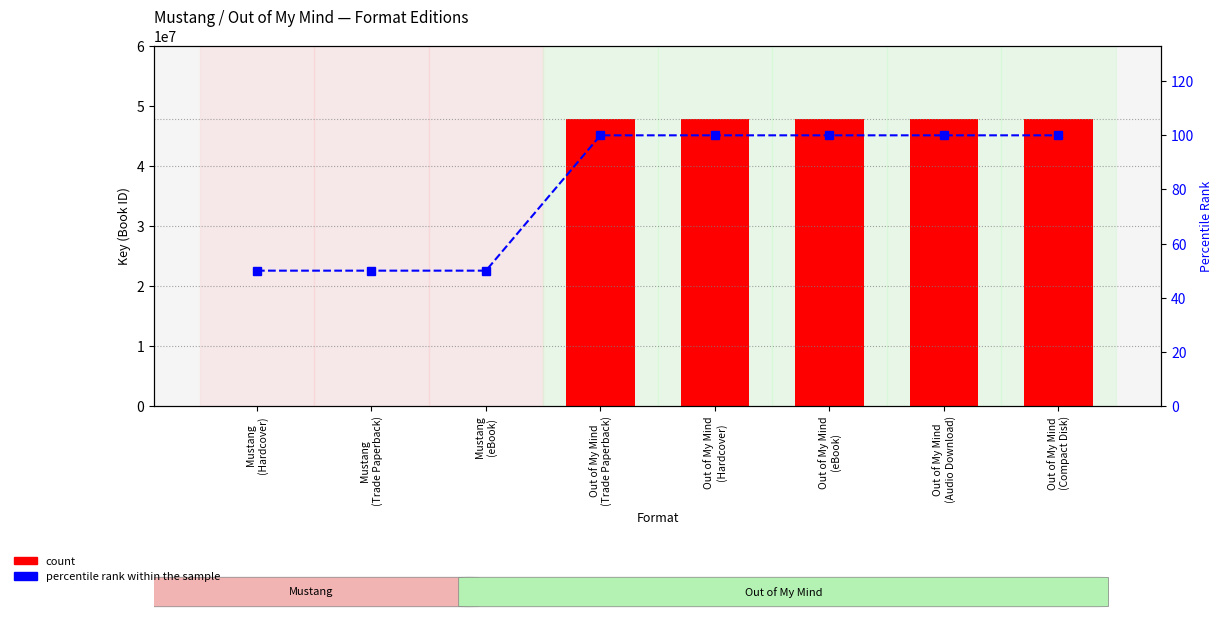

At how many categories does at least one series exceed 10504088?

5